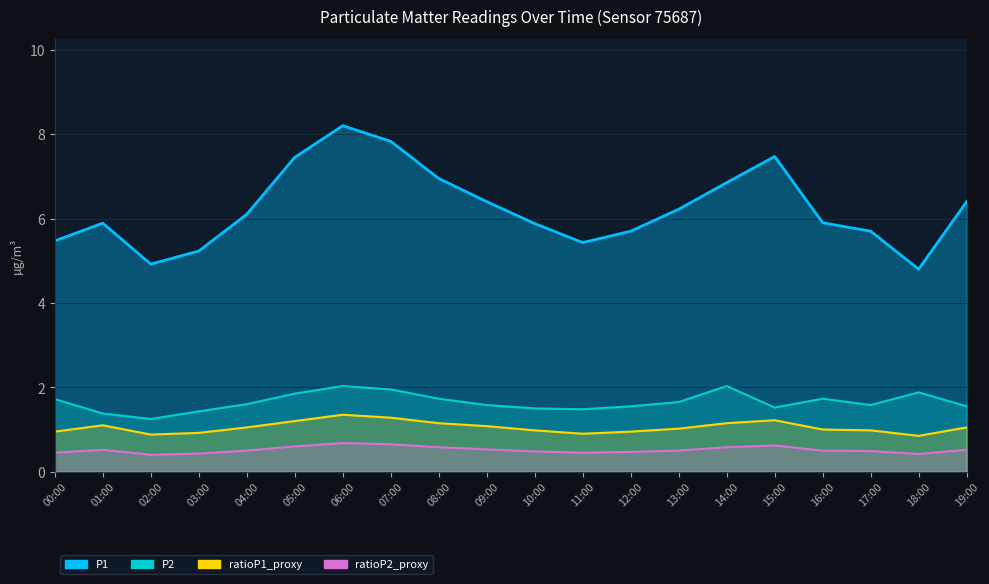

In P2, how many points are higher than both neighbors (excluding endpoints)?

4